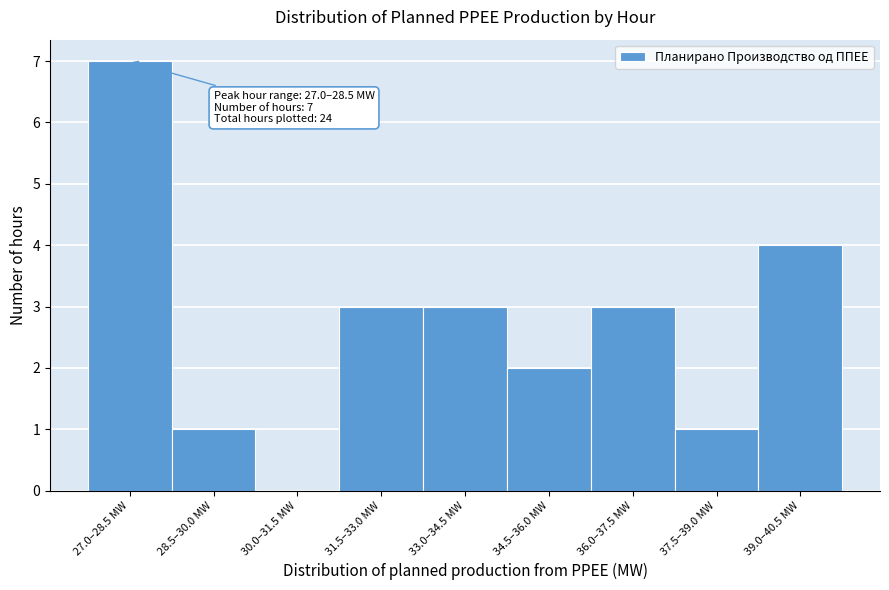

Reading right to left, what are all the values shown in this chart?

39.0–40.5 MW=4	37.5–39.0 MW=1	36.0–37.5 MW=3	34.5–36.0 MW=2	33.0–34.5 MW=3	31.5–33.0 MW=3	30.0–31.5 MW=0	28.5–30.0 MW=1	27.0–28.5 MW=7